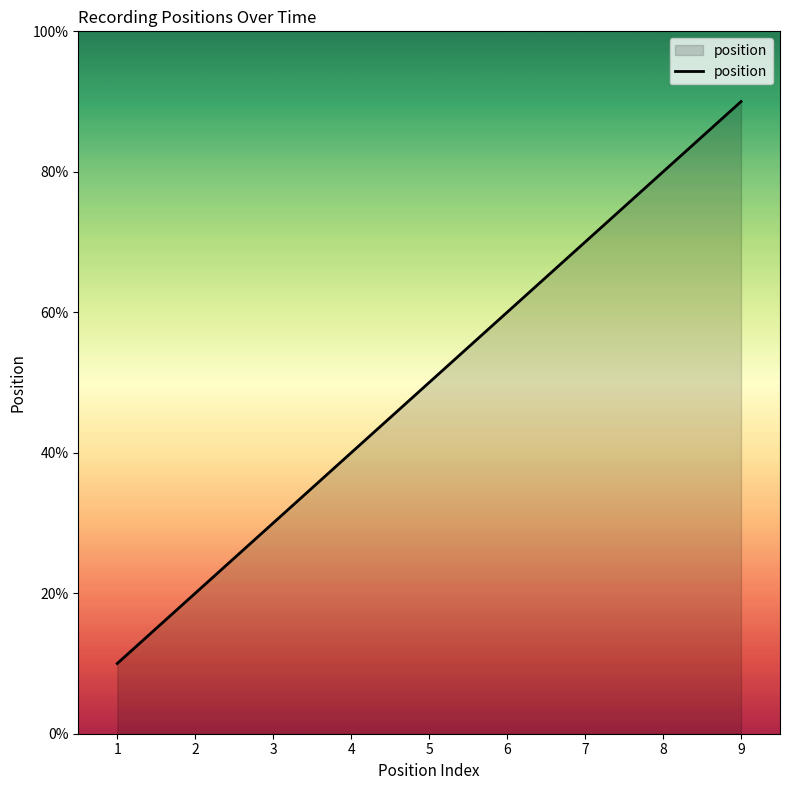

Which category has the lowest value across all series?

1